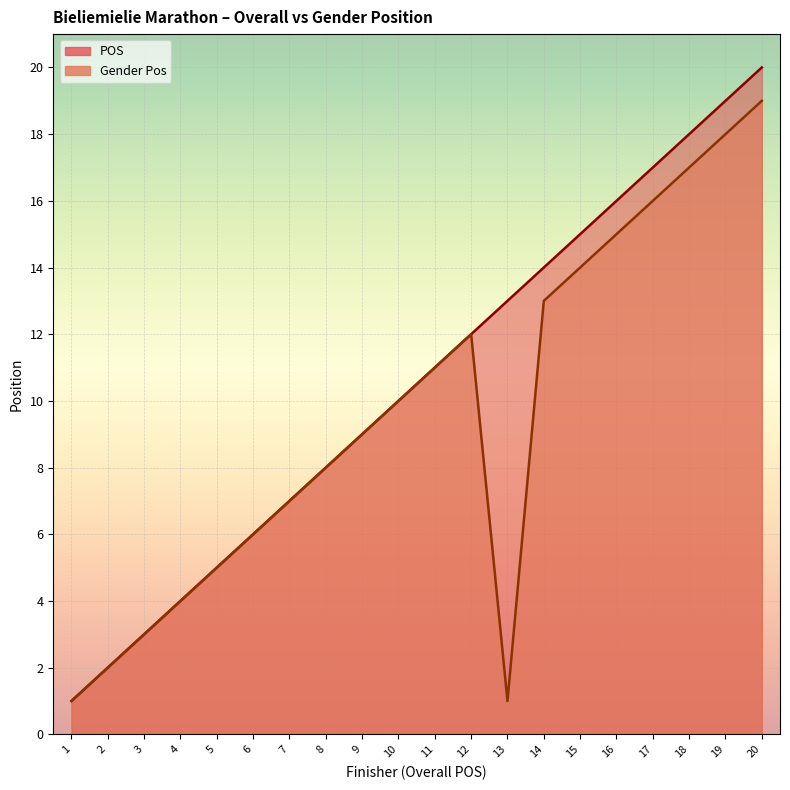

Rank the series at 14 from highest to lowest value.

POS, Gender Pos